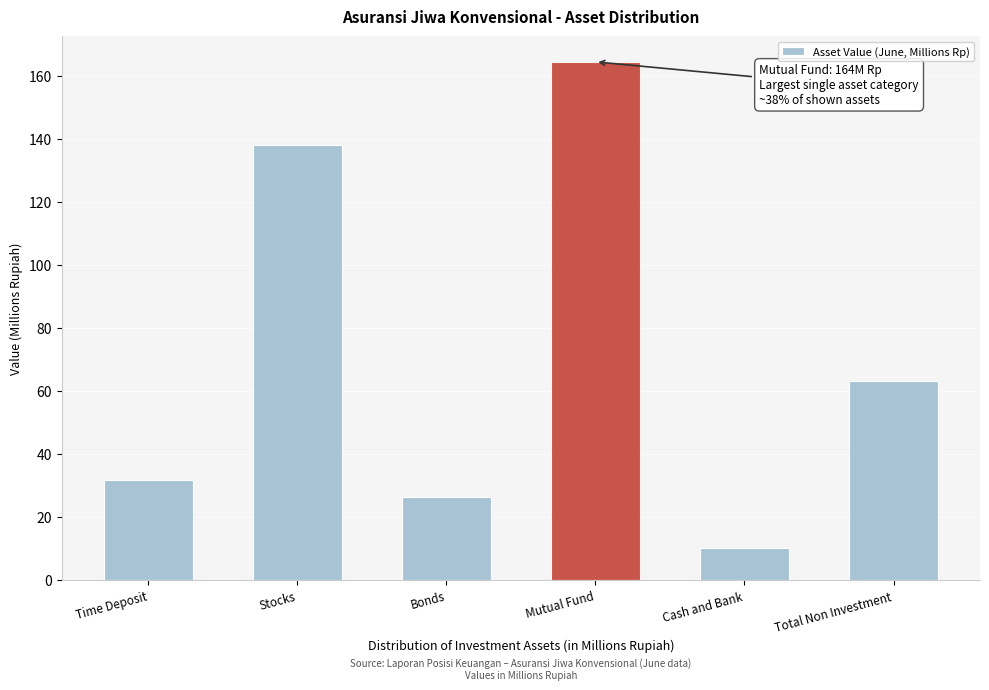

Reading left to right, extract all data points from this chart.

31.7	137.9	26.5	164.4	10.2	63.1